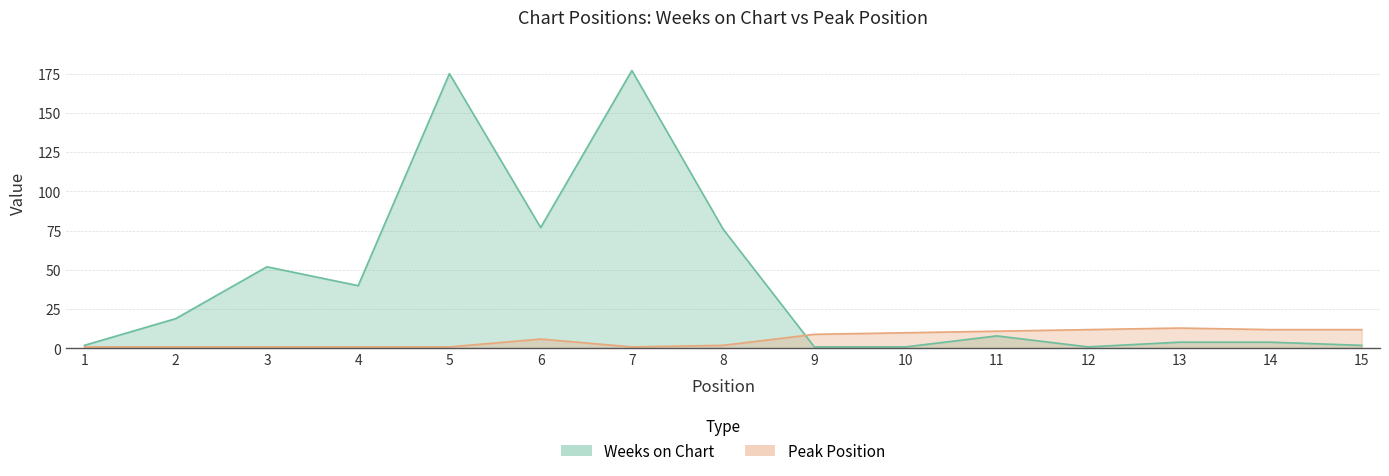

What is the difference between the Peak Position values at 1 and 11?

10